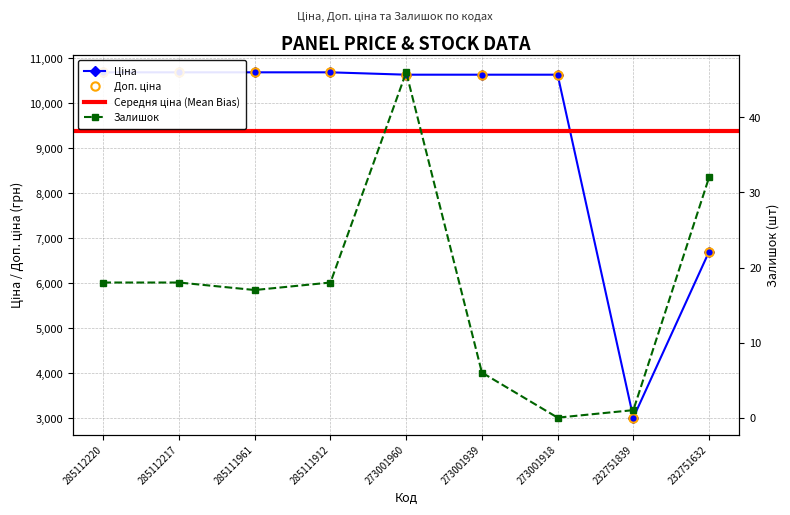

Count the number of categories in the chart.

9